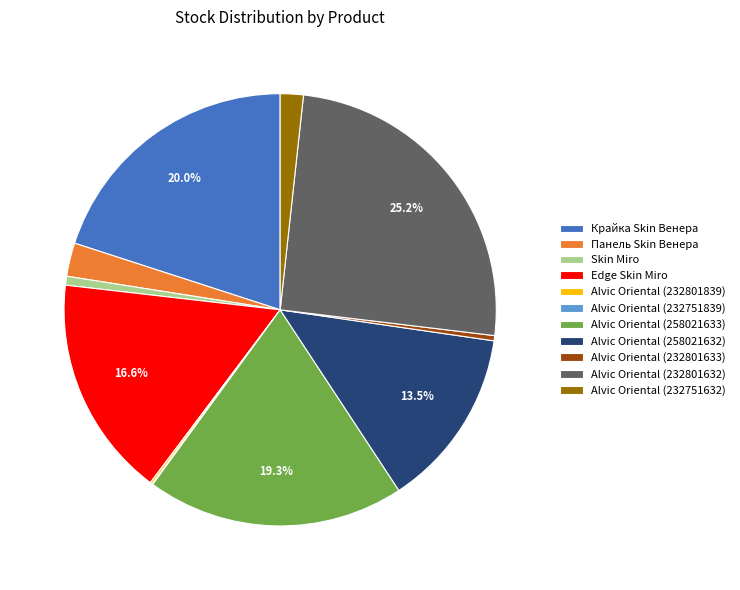

What is the ratio of the value at Skin Miro to the value at Alvic Oriental (232801633)?

1.7